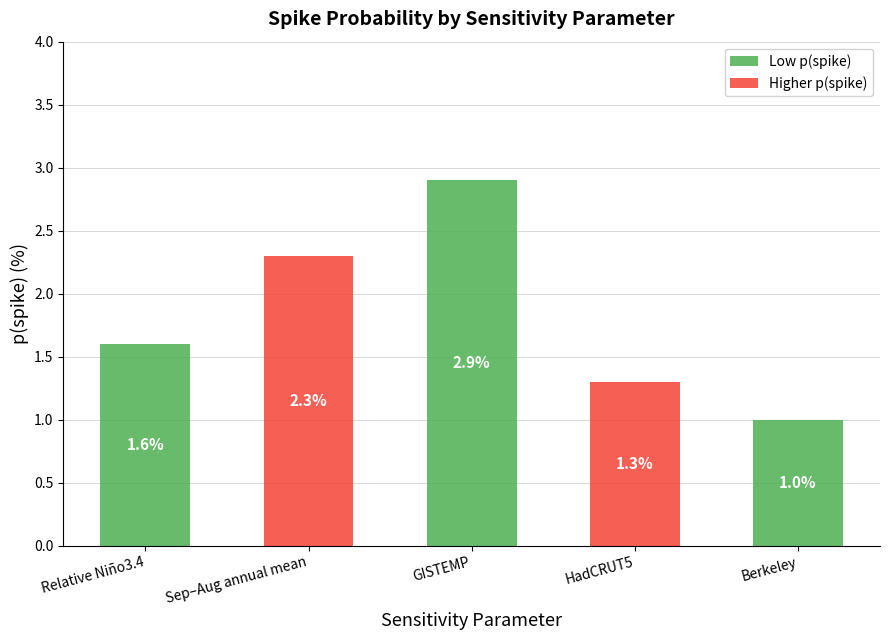

Reading left to right, list all the values displayed in this chart.

1.6	2.3	2.9	1.3	1.0